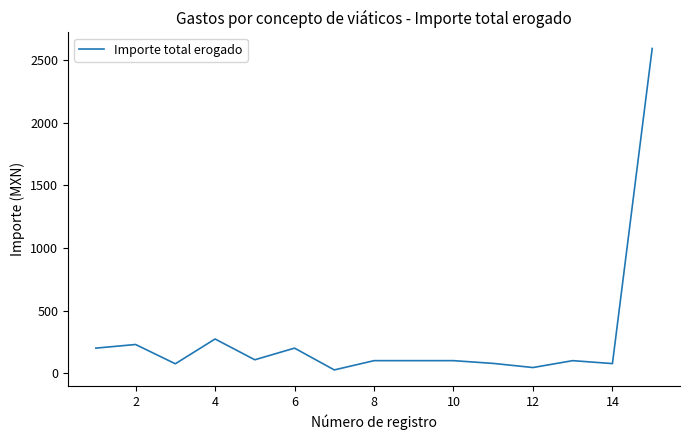

What is the greatest value displayed?

2593.0